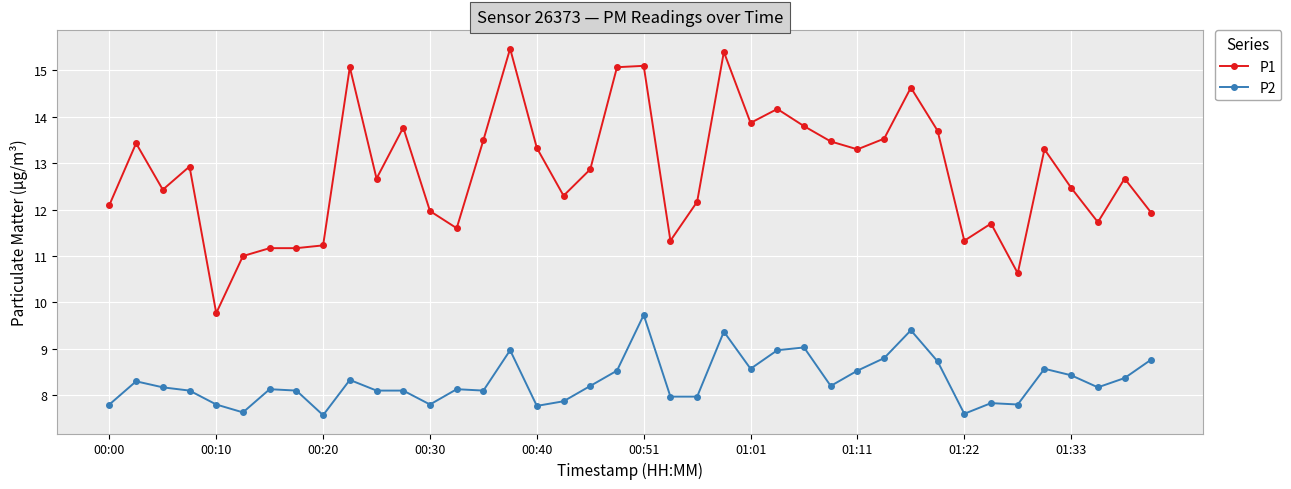

What is the difference between the maximum and minimum values in the P2 series?

2.2